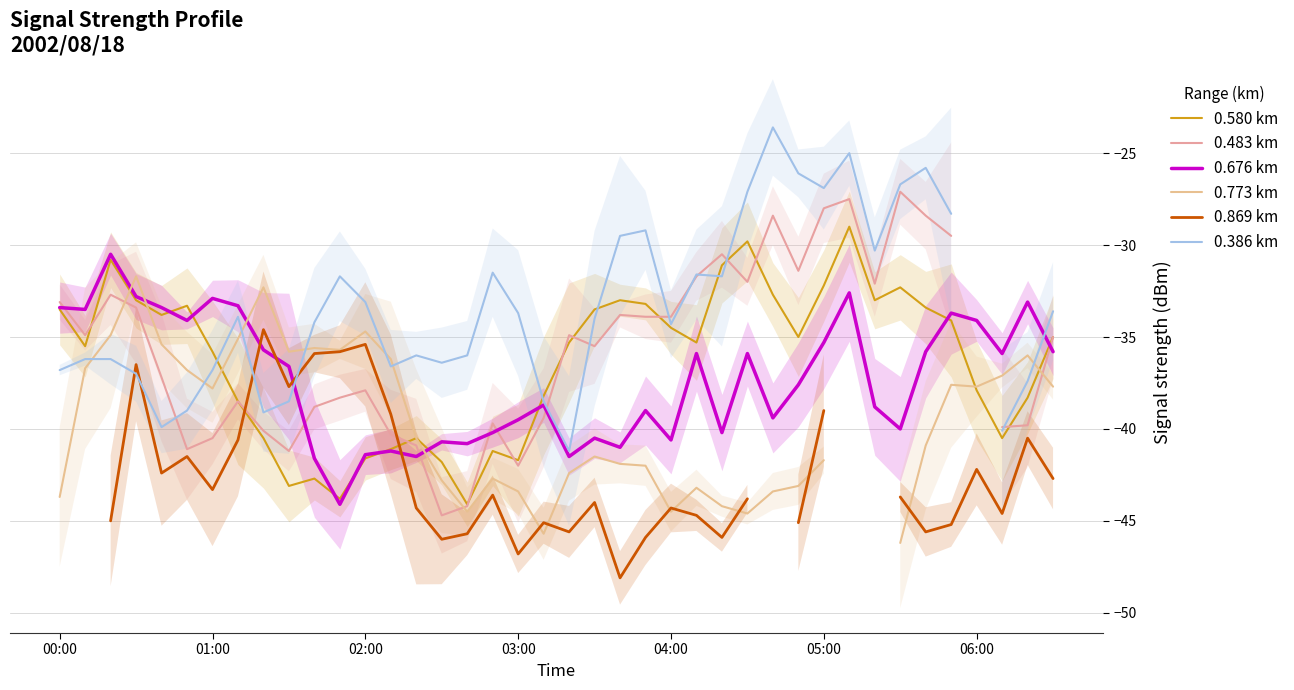

Is it true that 0.676 km equals -32.9 at 01:00?

True